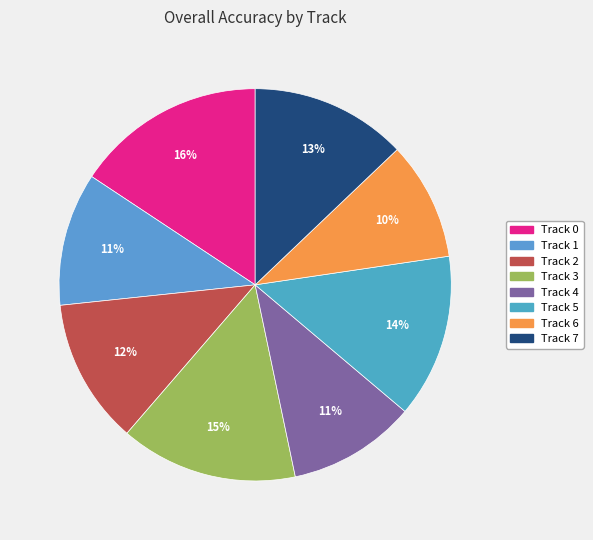

Count the number of slices in the pie.

8